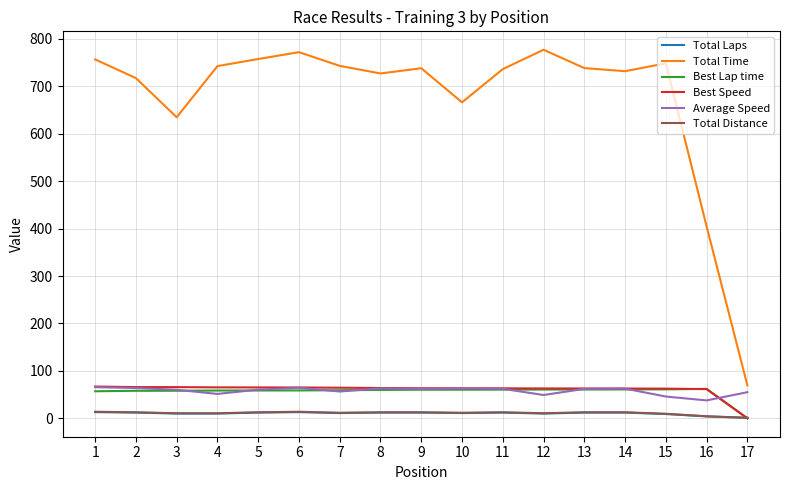

Between 1 and 16, which series saw the biggest shift?

Total Time